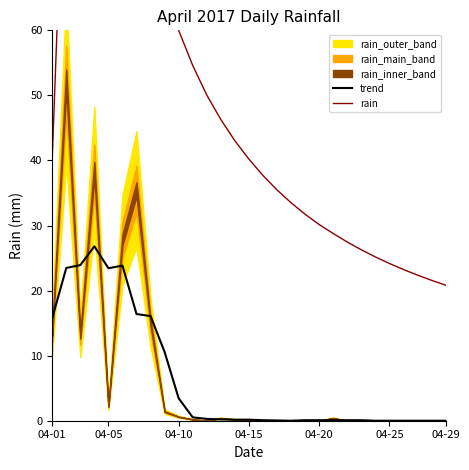

Reading left to right, what are all the values shown in this chart?

trend: 15.8	23.5	23.9	26.8	23.4	23.8	16.4	16.1	10.6	3.4	0.5	0.3	0.2	0.2	0.2	0.1	0.0	0.0	0.1	0.1	0.1	0.1	0.1	0.0	0.0	0.0	0.0	0.0	0.0
rain: 40.2	98.7	78.8	88.1	71.8	73.7	78.4	74.2	66.5	60.0	54.6	50.0	46.3	43.0	40.2	37.7	35.5	33.5	31.7	30.1	28.8	27.5	26.3	25.2	24.2	23.2	22.4	21.6	20.8